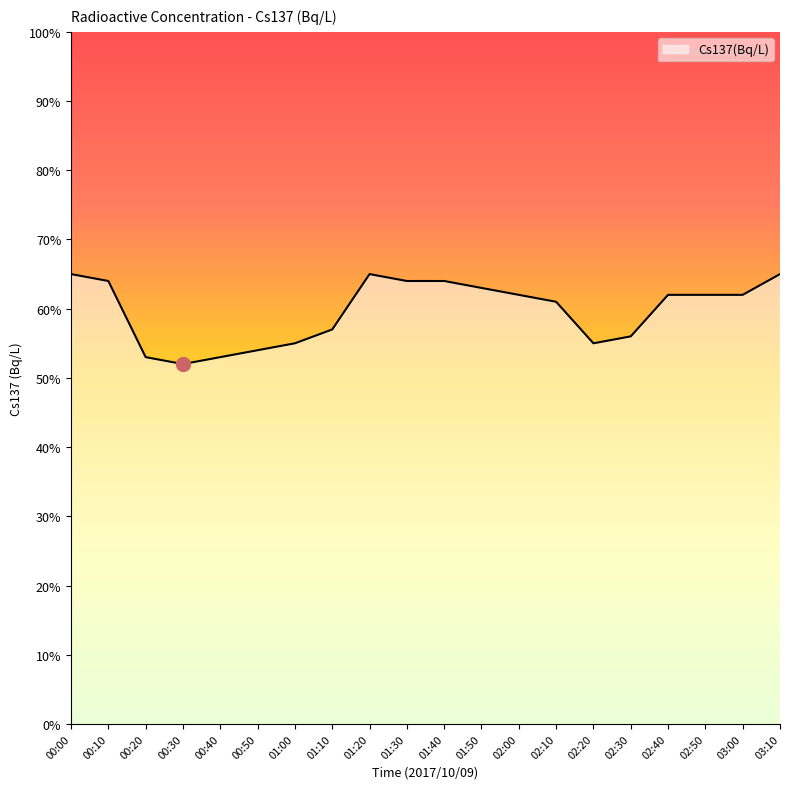

True or false: there are more than 0 points higher than both neighbors.

True